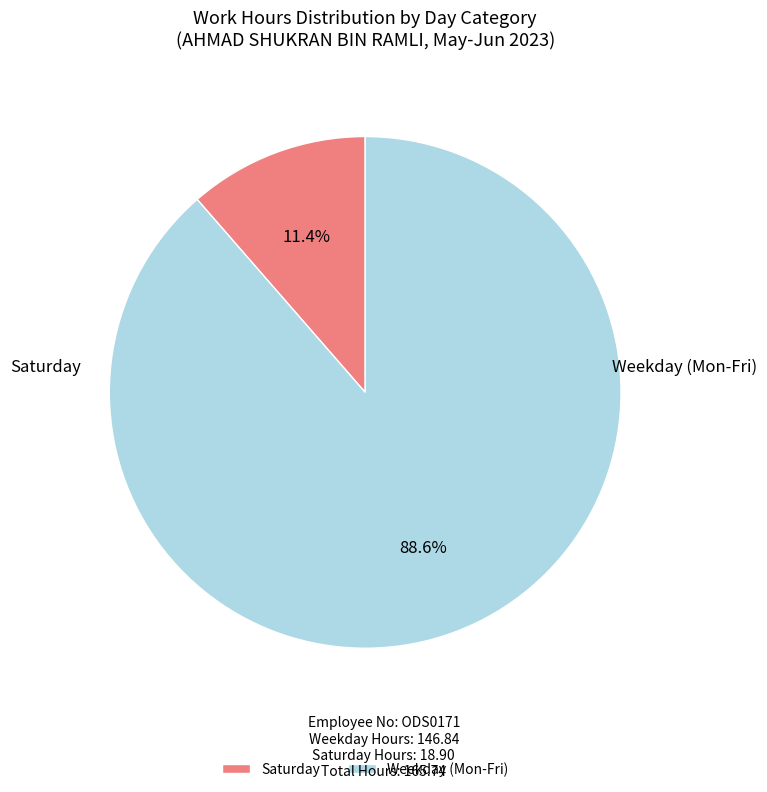

Does any single category account for the majority?

Yes